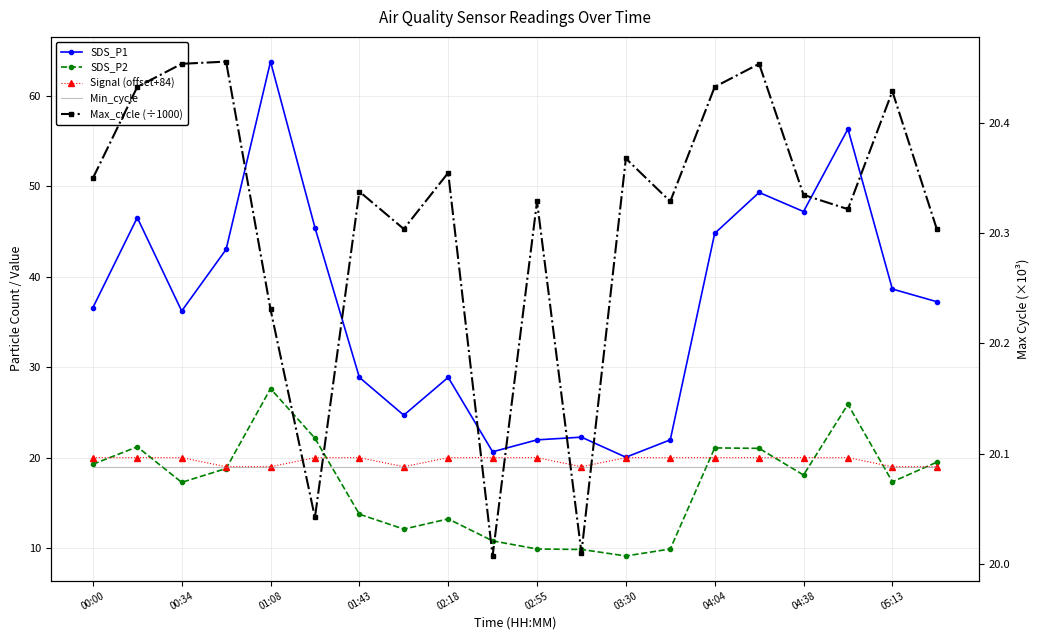

True or false: SDS_P2 and SDS_P1 intersect in this chart.

False